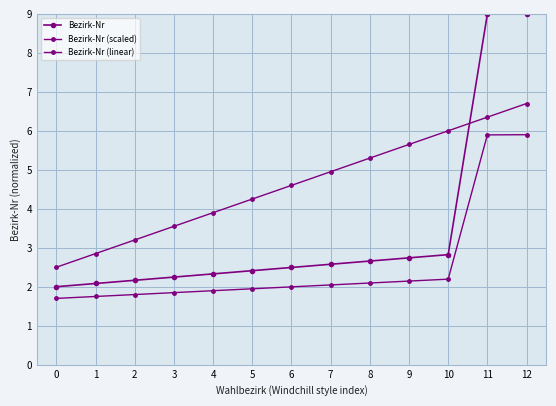

What is the value of the Bezirk-Nr (scaled) point at the 2nd from the left?

1.7